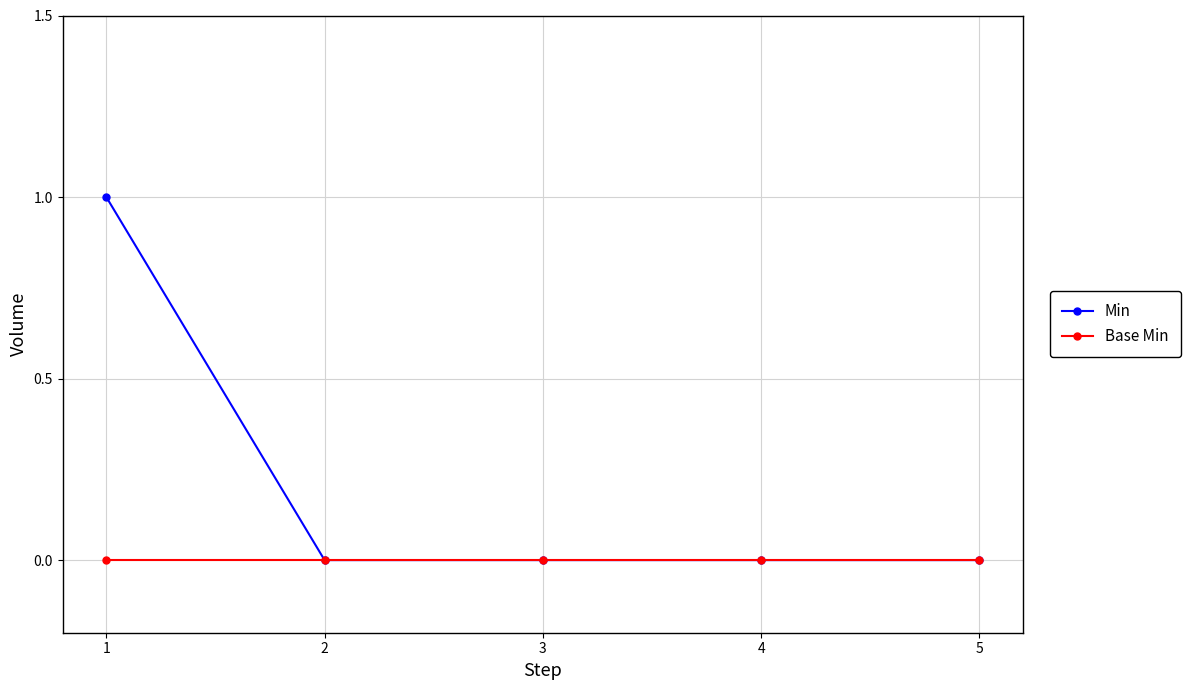

At 1, list the series in order from largest to smallest.

Min, Base Min